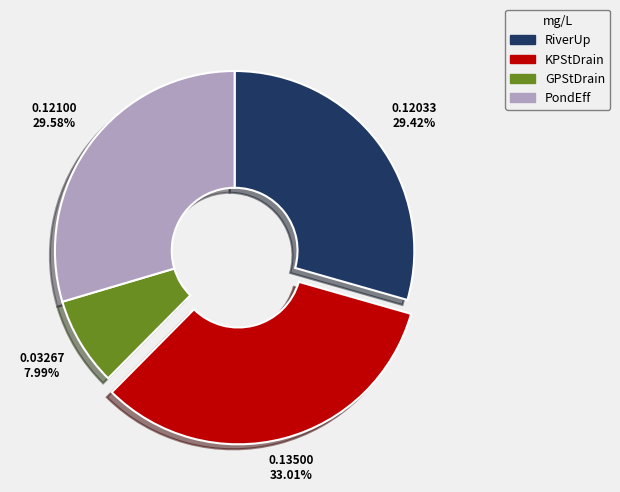

How many segments does this pie chart have?

4